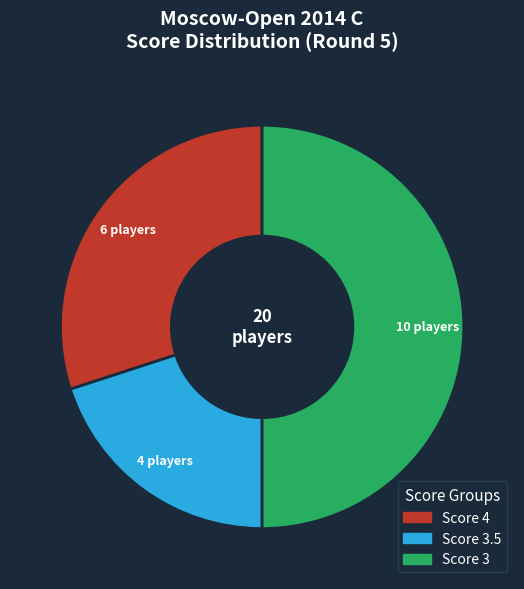

How many segments does this pie chart have?

3